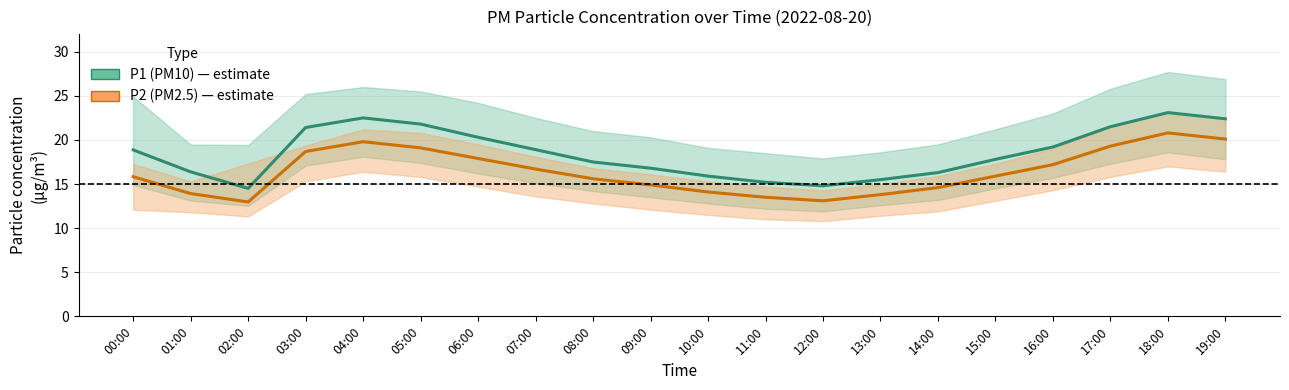

What is the difference between the maximum and minimum values in the P2 (PM2.5) series?

7.8